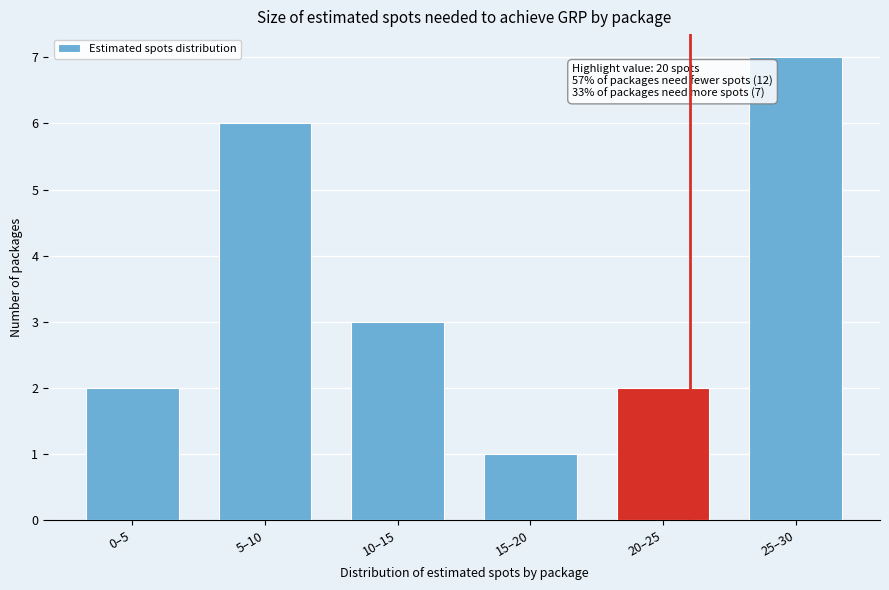

Reading left to right, what are all the values shown in this chart?

0–5=2	5–10=6	10–15=3	15–20=1	20–25=2	25–30=7